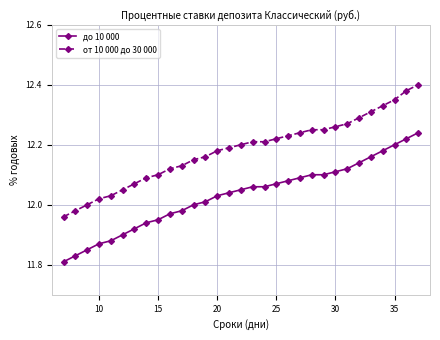

Which series has the largest total across all categories?

от 10 000 до 30 000